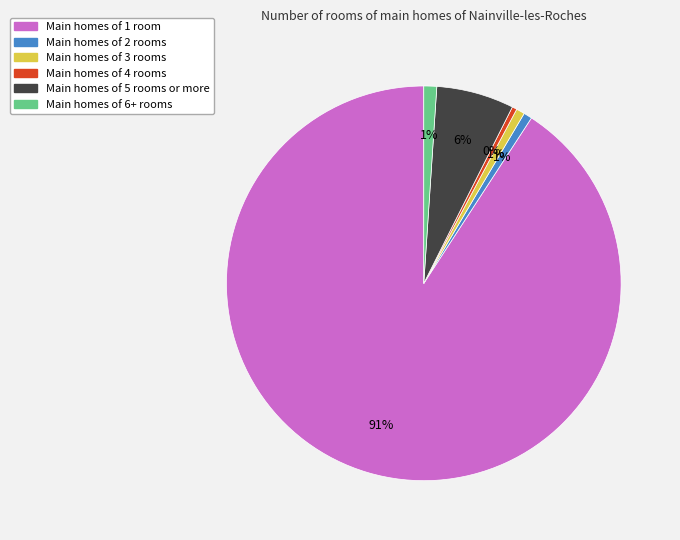

To the nearest percent, what is the average slice percentage?

17%